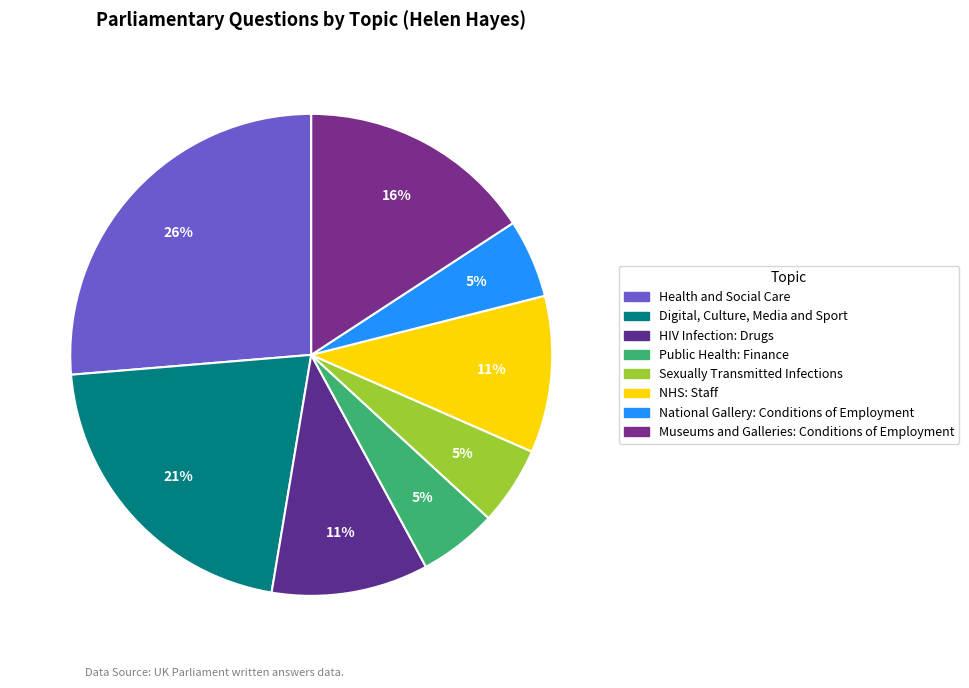

What is the total percentage of National Gallery: Conditions of Employment and Museums and Galleries: Conditions of Employment?

21.1%